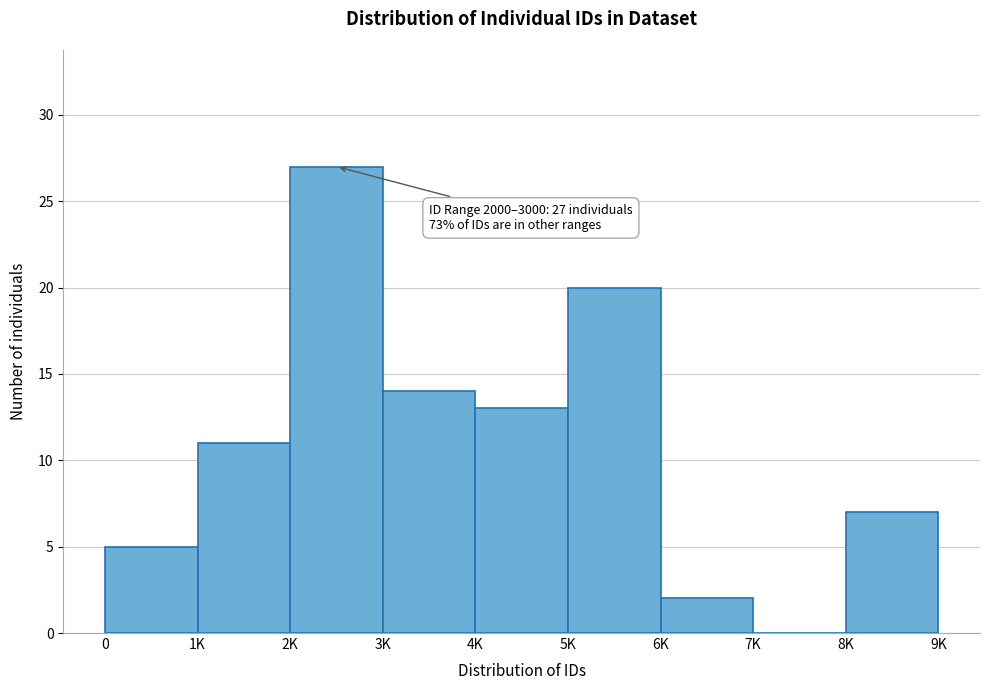

Reading right to left, list all the values displayed in this chart.

8K=7	7K=0	6K=2	5K=20	4K=13	3K=14	2K=27	1K=11	0=5